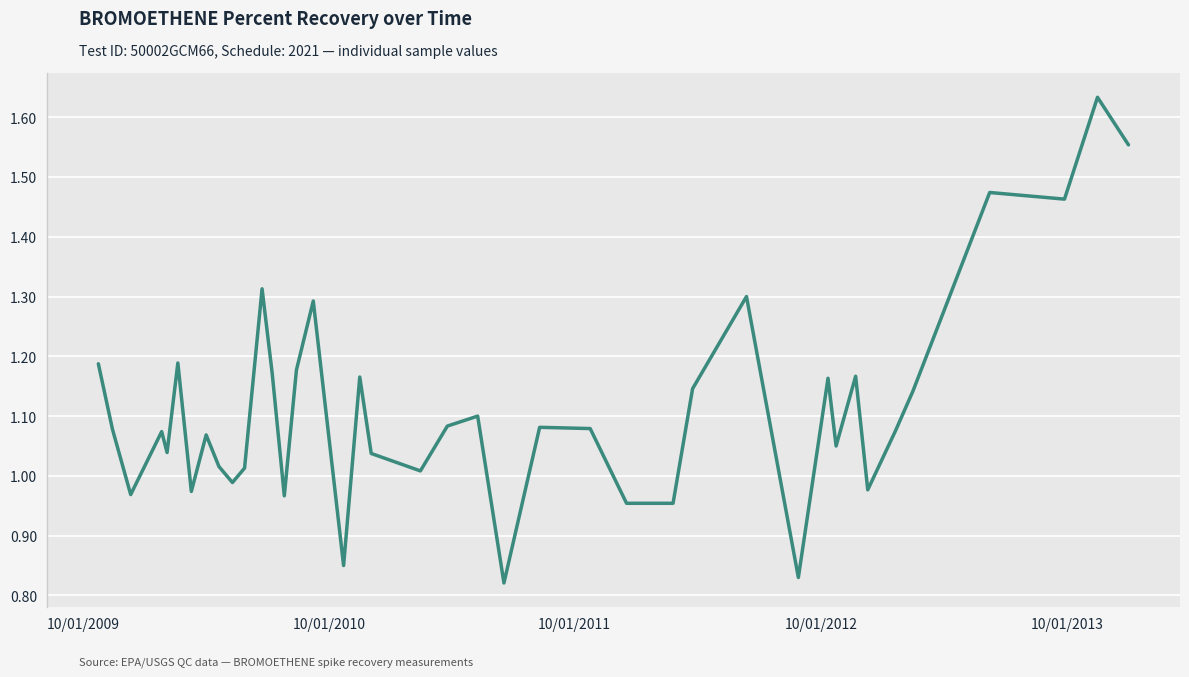

What is the difference between the maximum and minimum values?

0.8